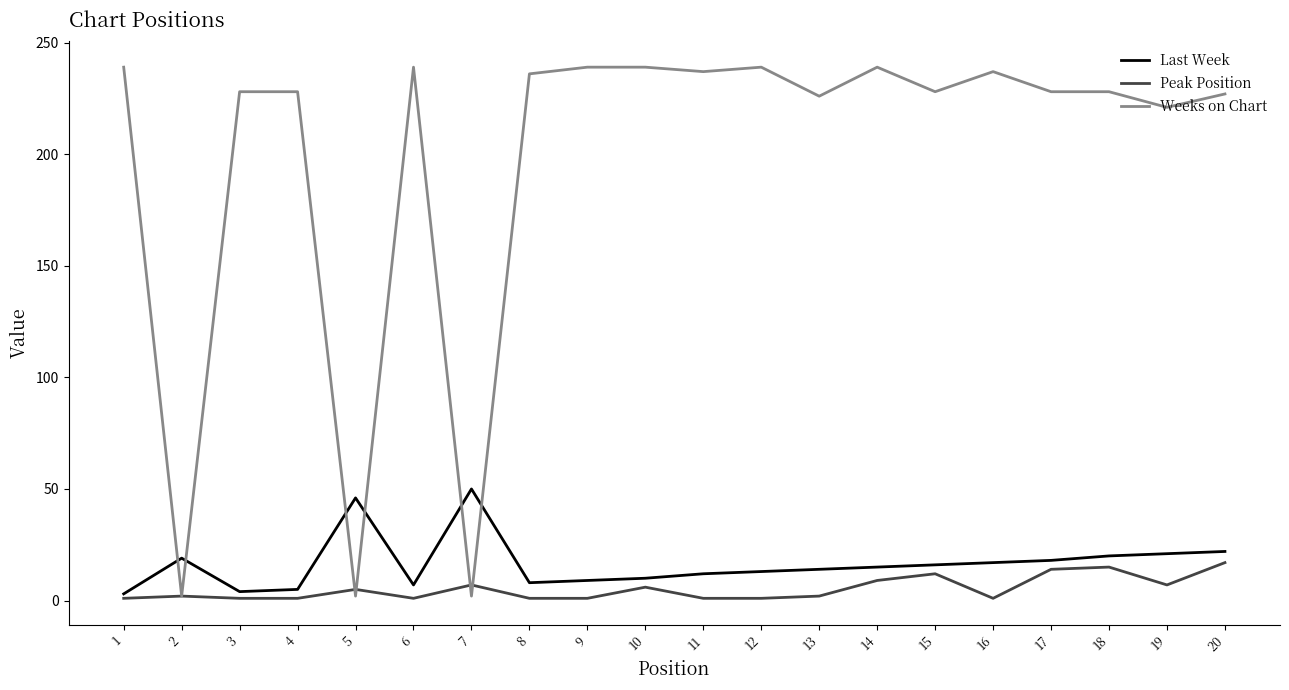

How many values in the Last Week series are below 15?

10